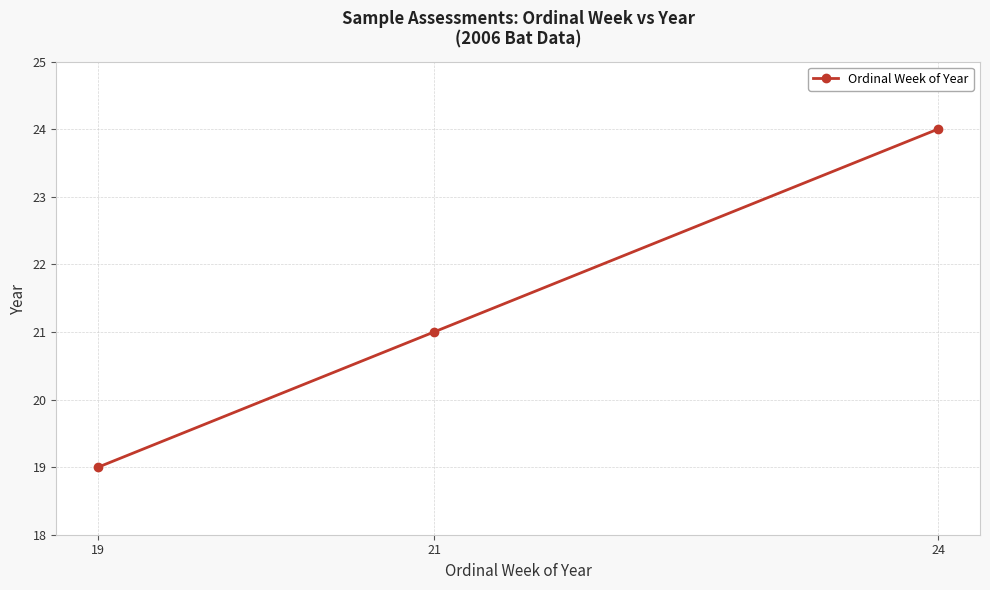

What is the value of the 2nd point from the left?

21